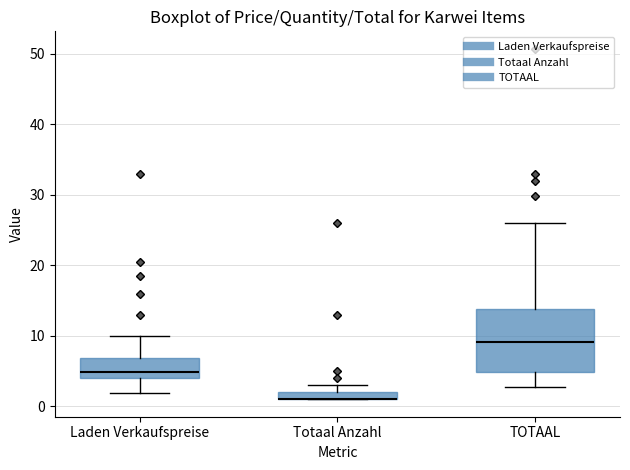

Which box is the tallest, from its lower edge to its upper edge?

TOTAAL